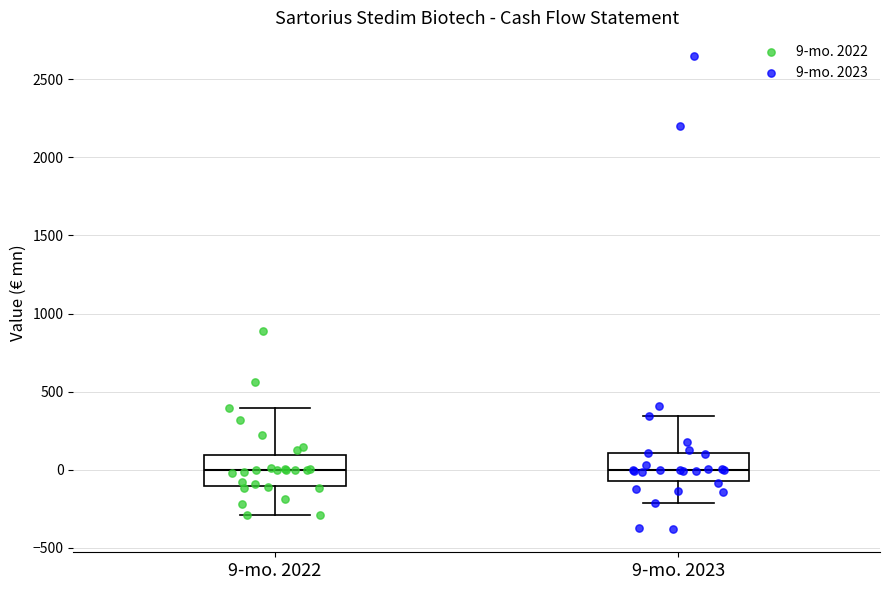

Reading left to right, transcribe this box plot: for each box, give where its median line is, the range the box spans, and where its two whiskers end, as read against the y-axis. The values are not printed on the chart, so give them approximately, as read against the axis.

9-mo. 2022: median 0, box -100 to 100, whiskers -300 to 400
9-mo. 2023: median 0, box -50 to 100, whiskers -200 to 350